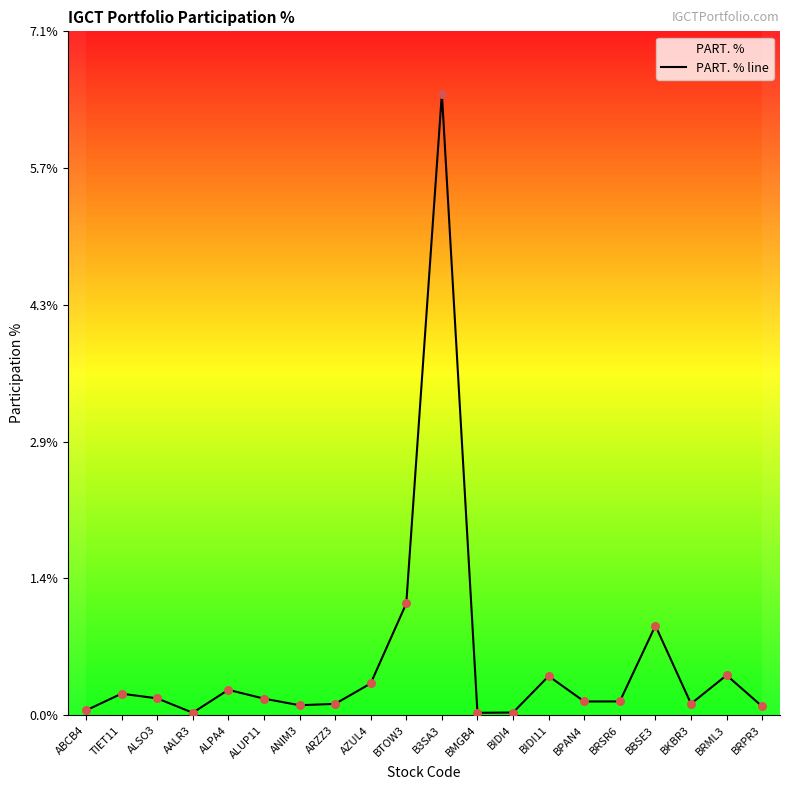

Between TIET11 and BRSR6, which is larger?

TIET11